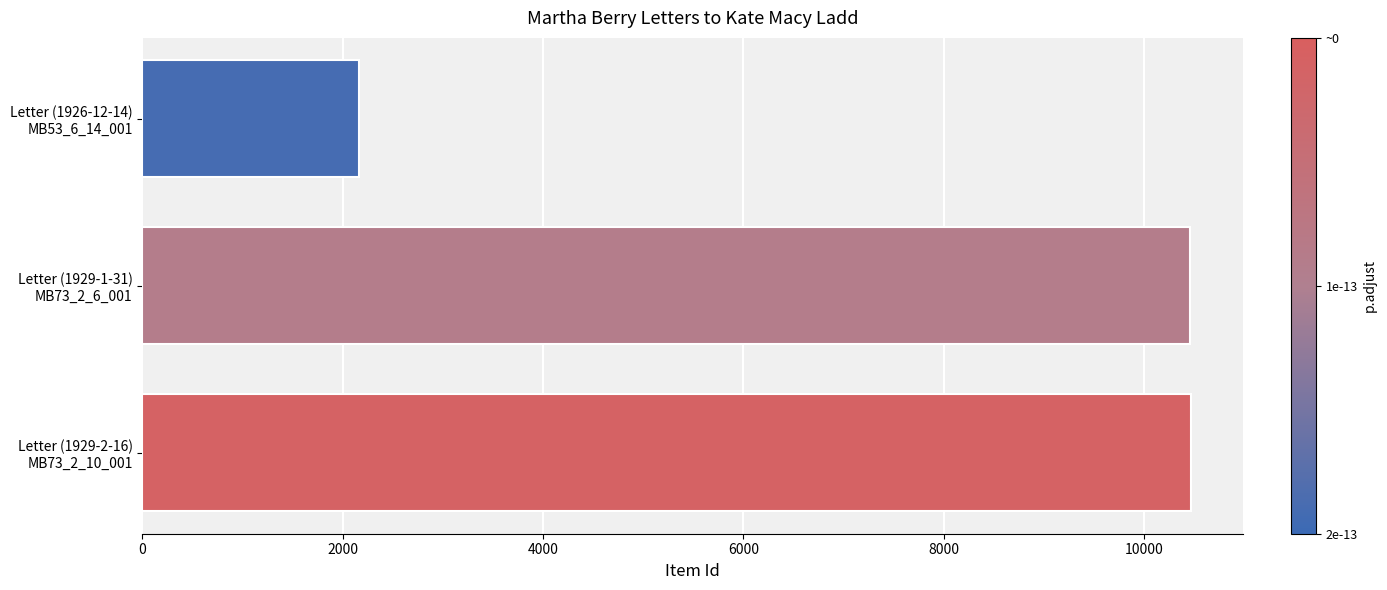

What is the greatest value displayed?

10465